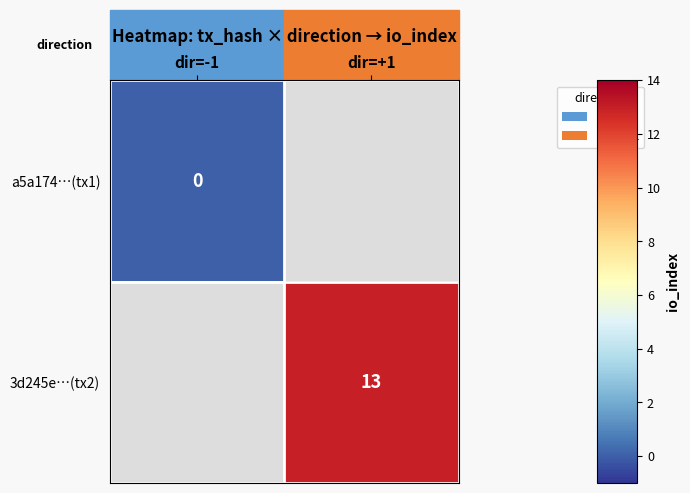

The 3d245e…(tx2) series shows 6 at dir=+1. True or false?

False